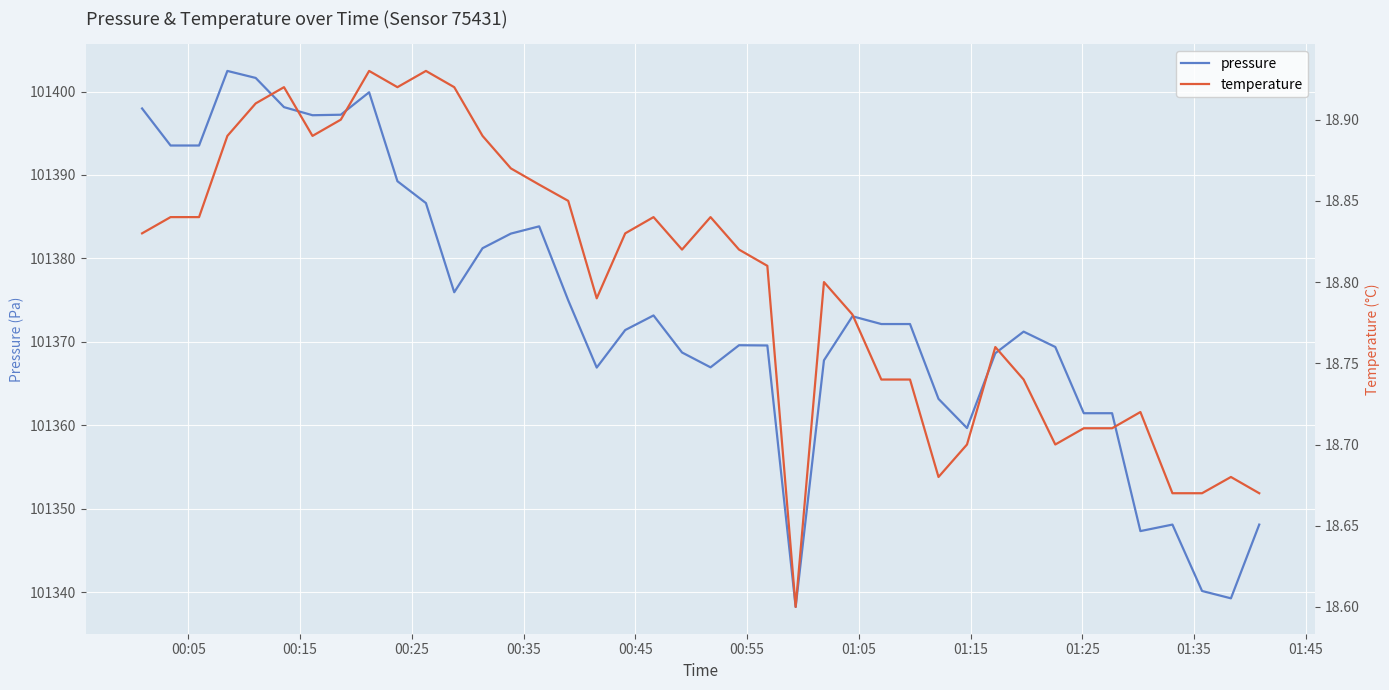

In pressure, how many points are higher than both neighbors (excluding endpoints)?

8